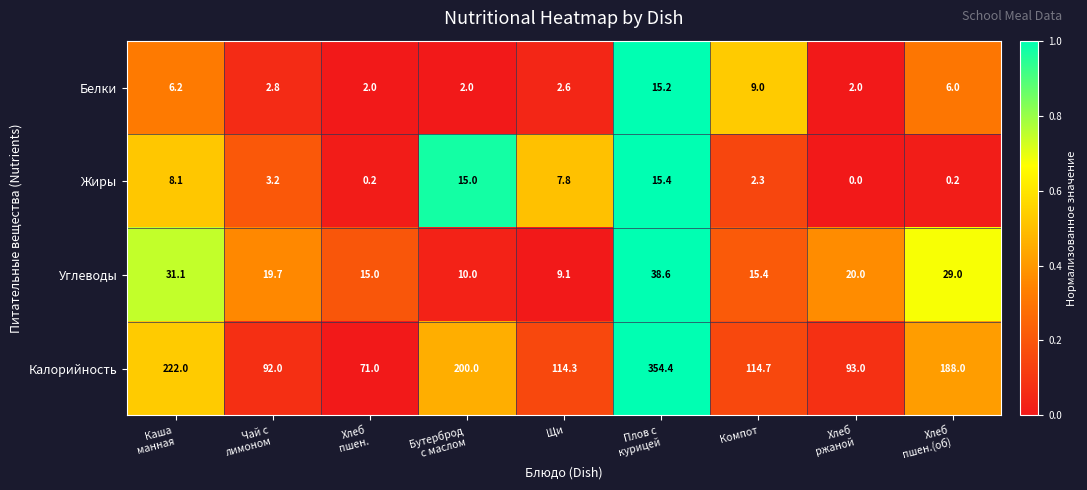

What is the difference between the second highest and minimum values in the Углеводы series?

22.0